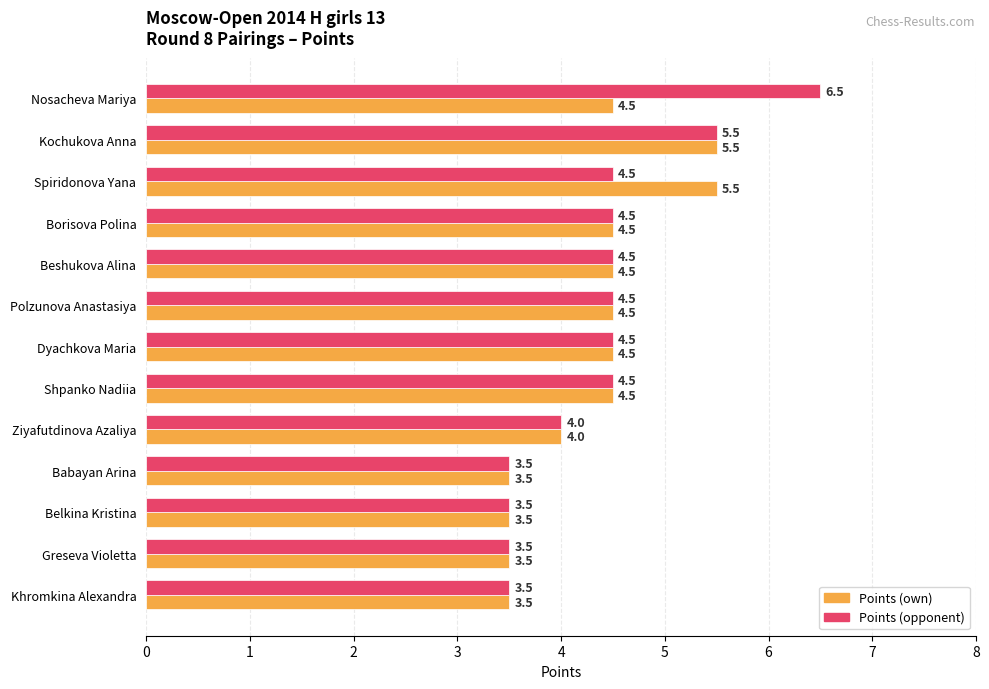

Count the Points (opponent) values in the range 3 to 4.

5